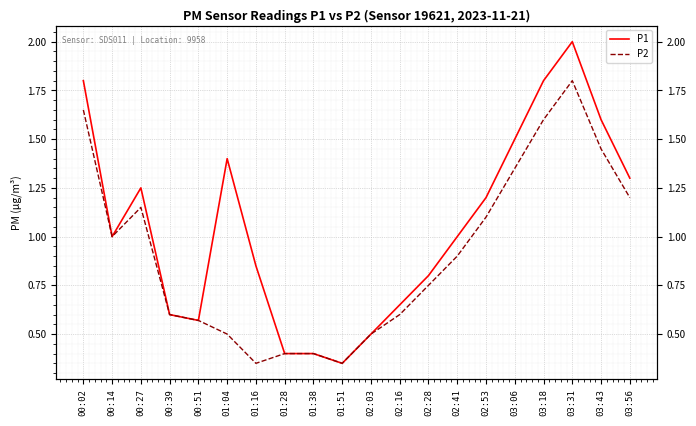

Which series has the largest total across all categories?

P1